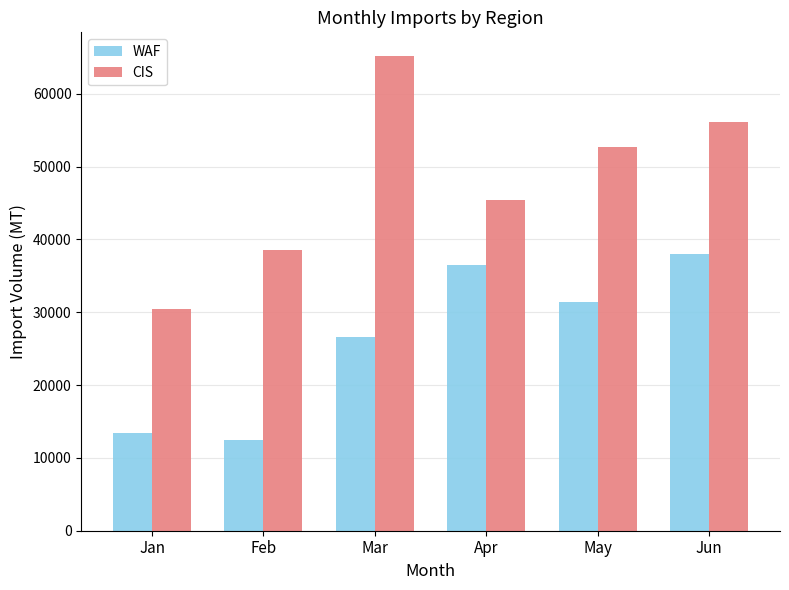

Which series changed the most between Jan and Jun?

CIS